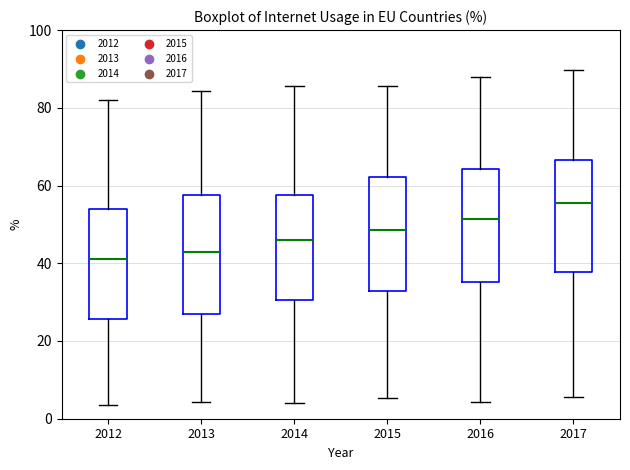

Reading left to right, transcribe this box plot: for each box, give where its median line is, the range the box spans, and where its two whiskers end, as read against the y-axis. The values are not printed on the chart, so give them approximately, as read against the axis.

2012: median 42, box 26 to 54, whiskers 4 to 82
2013: median 44, box 26 to 58, whiskers 4 to 84
2014: median 46, box 30 to 58, whiskers 4 to 86
2015: median 48, box 32 to 62, whiskers 6 to 86
2016: median 52, box 36 to 64, whiskers 4 to 88
2017: median 56, box 38 to 66, whiskers 6 to 90